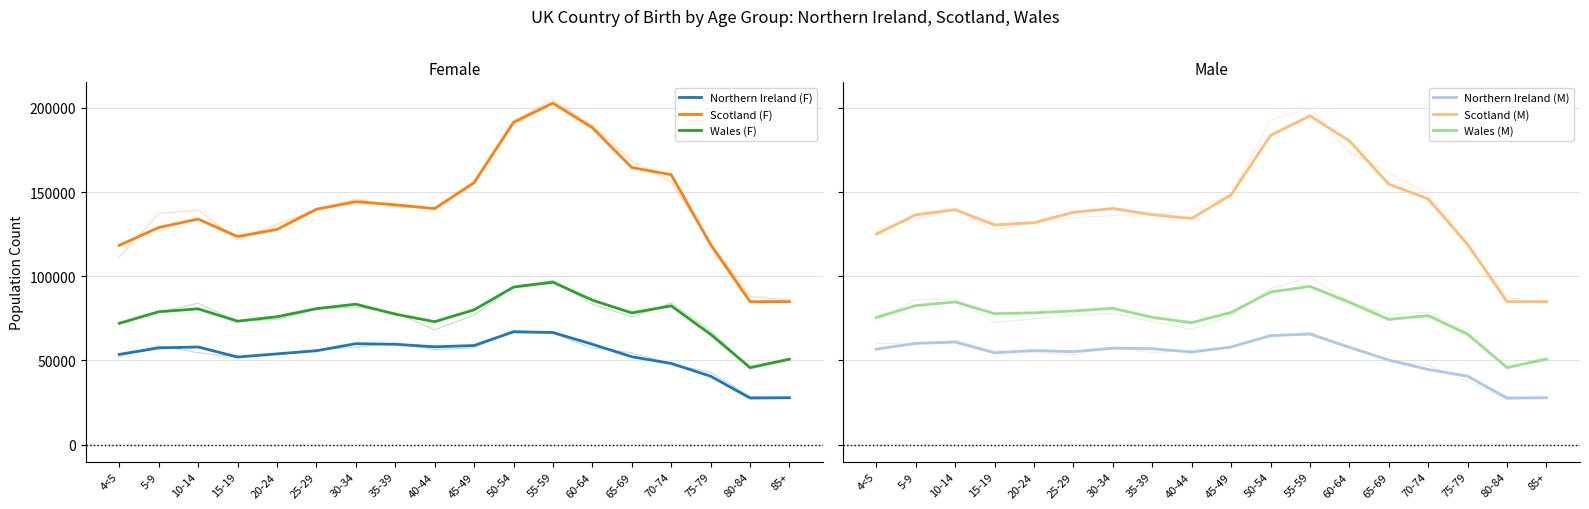

What is the spread (max minus min) of values at 40-44?

85197